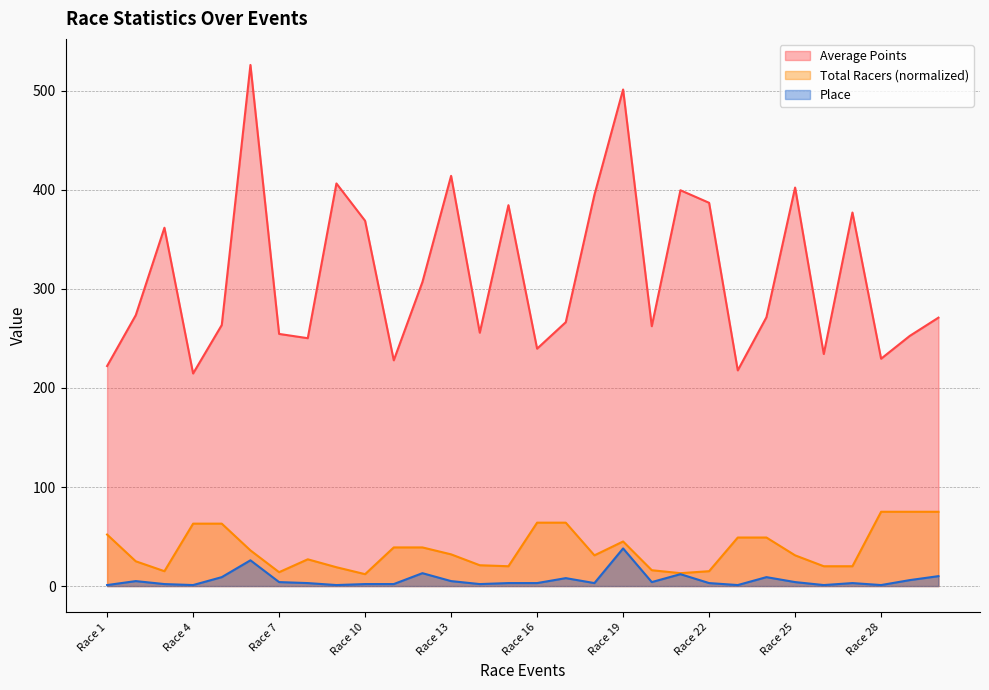

Which label corresponds to the largest value in the chart?

Race 6